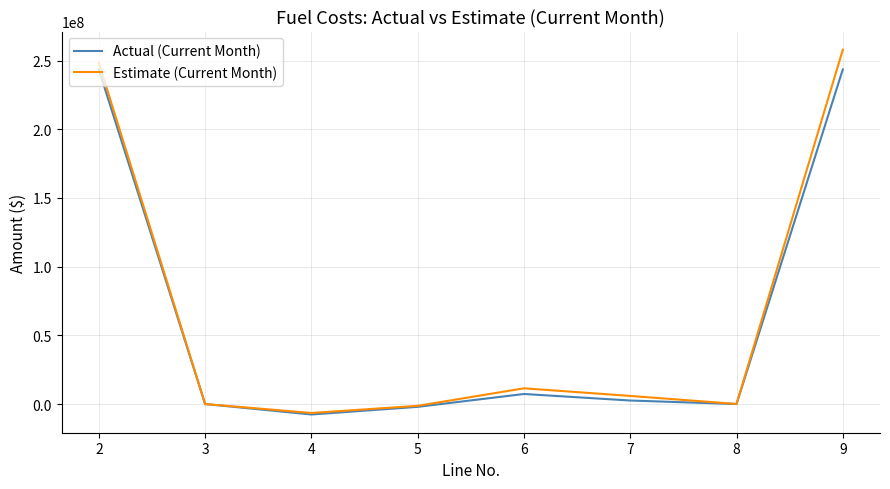

What is the maximum value for Estimate (Current Month)?

257829483.6